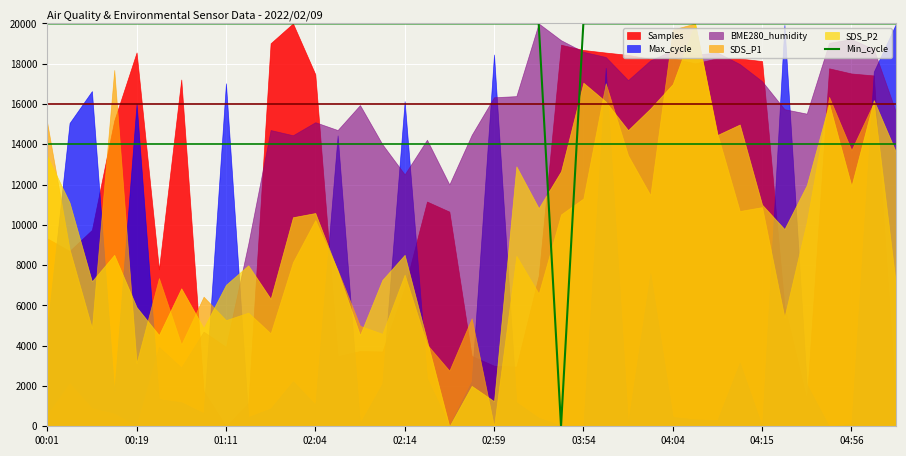

What is the maximum value for Min_cycle?

20000